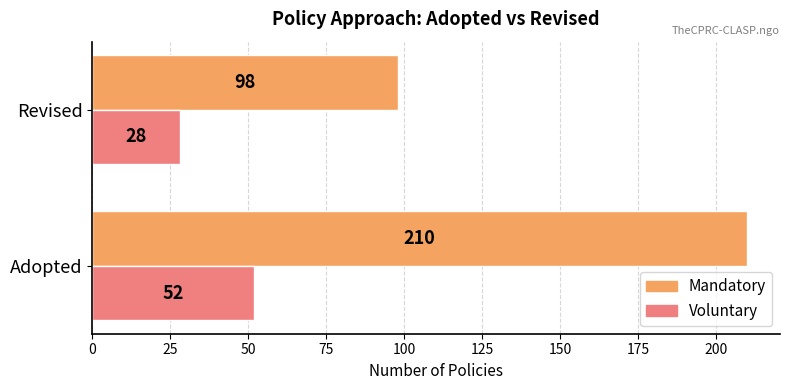

What value does the Voluntary series have at Revised, to the nearest 5?

30